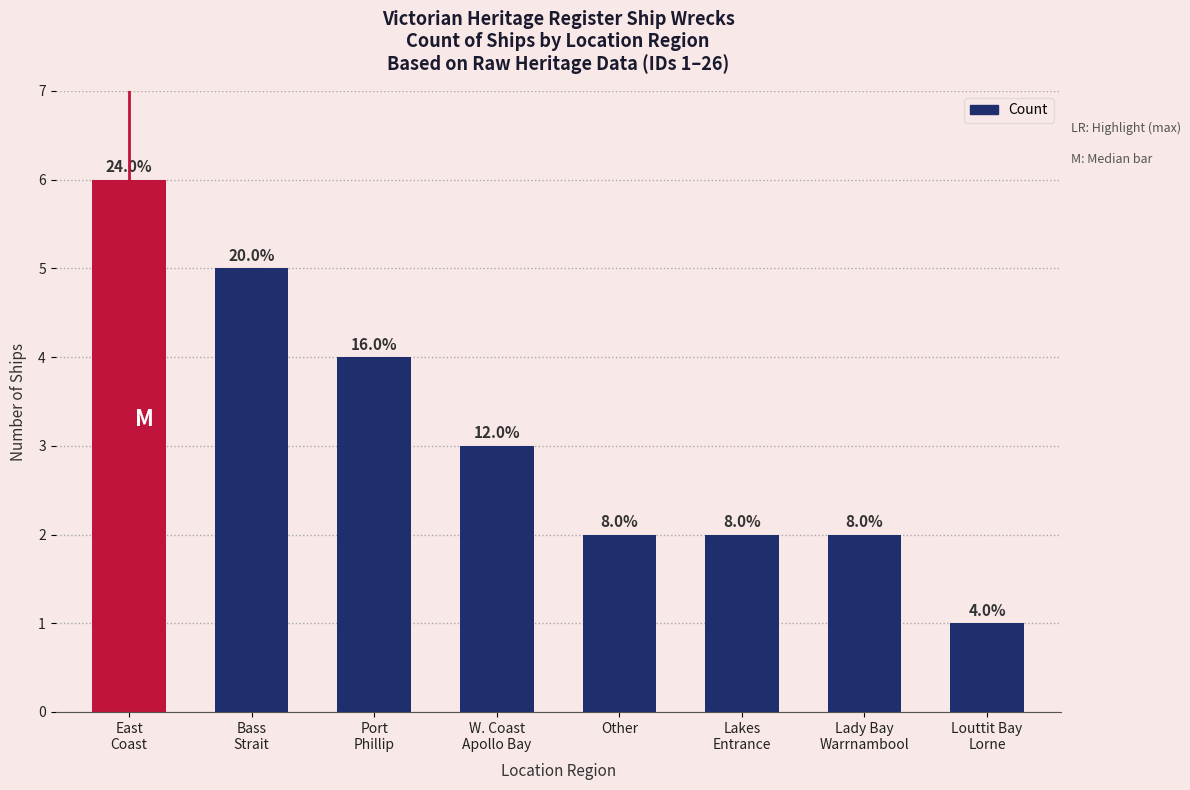

List the labels in order of value, largest first.

East
Coast, Bass
Strait, Port
Phillip, W. Coast
Apollo Bay, Other, Lakes
Entrance, Lady Bay
Warrnambool, Louttit Bay
Lorne